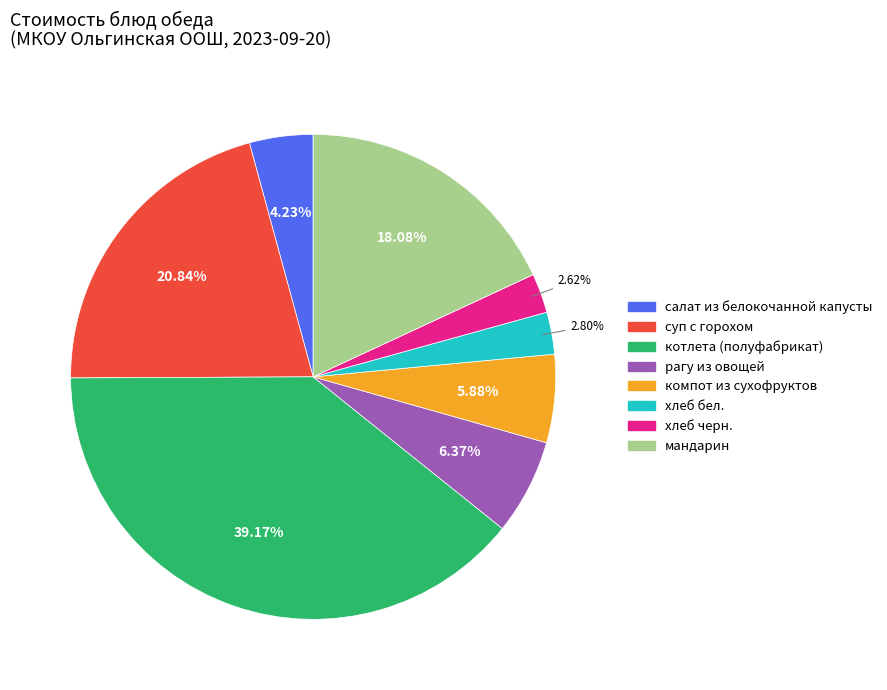

To the nearest percent, what is the combined percentage of котлета (полуфабрикат) and салат из белокочанной капусты?

43%